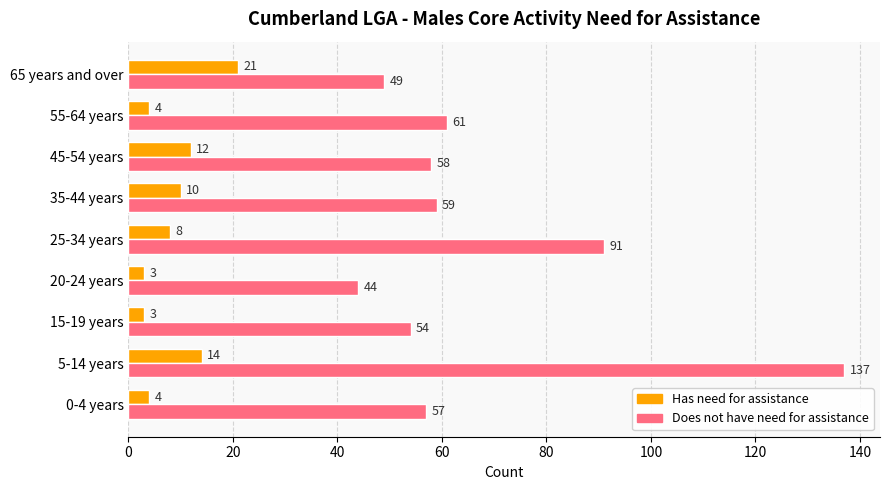

How many data points in Has need for assistance are less than 8?

4